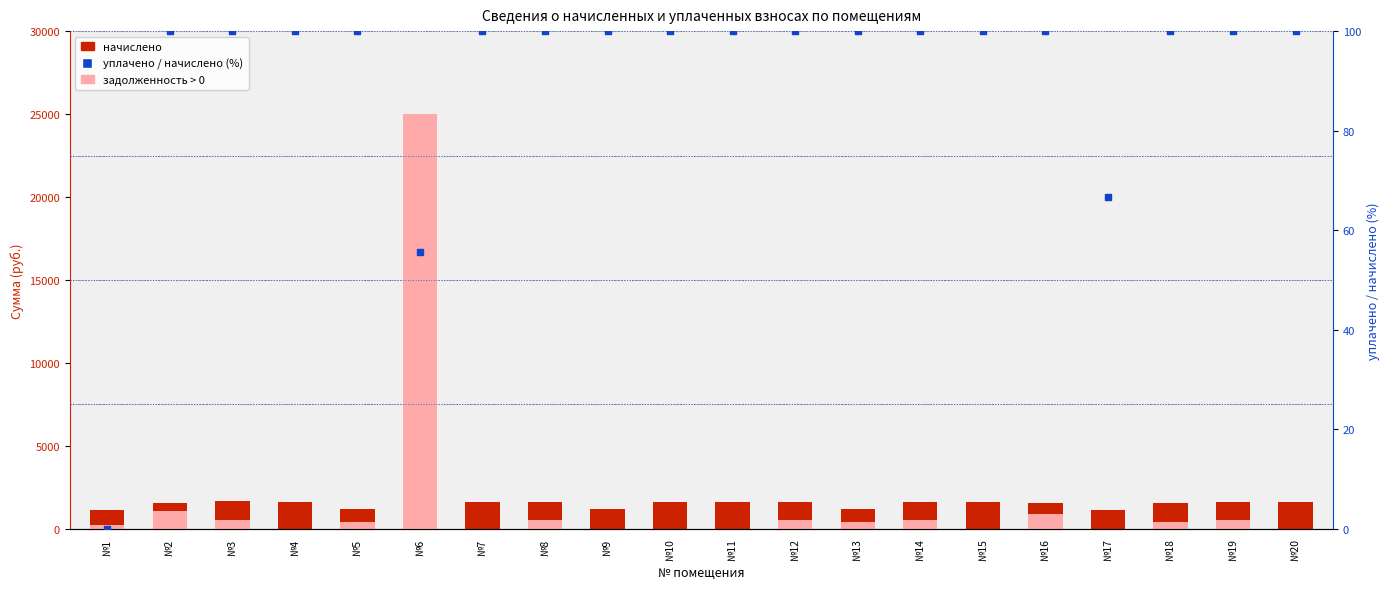

Which series has the largest total across all categories?

начислено